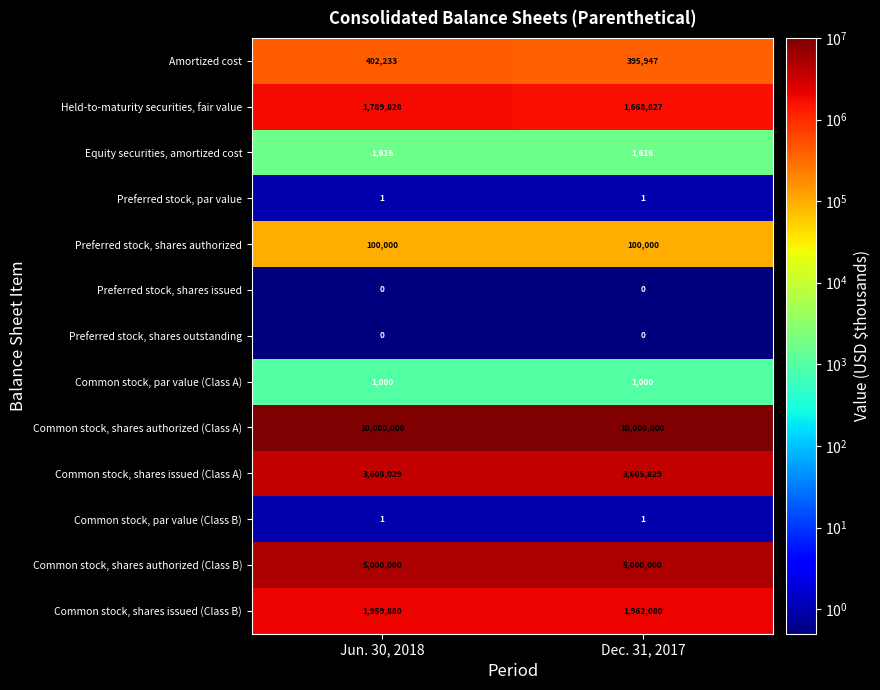

What is the average value of the Equity securities, amortized cost series?

1616